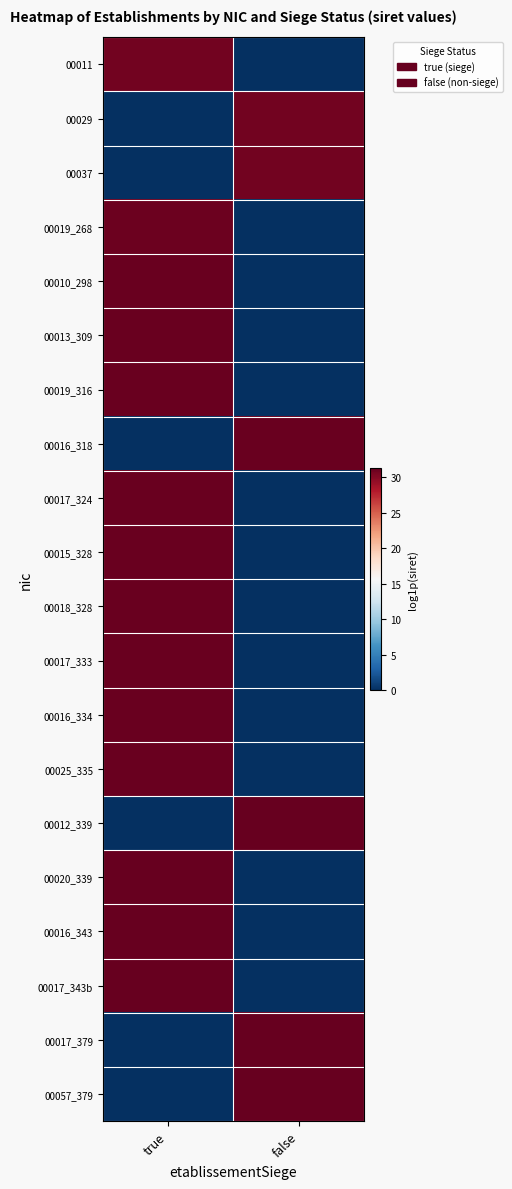

Reading left to right, transcribe all the data shown in this chart.

00011: true=30.7	false=0.0
00029: true=0.0	false=30.7
00037: true=0.0	false=30.7
00019_268: true=30.9	false=0.0
00010_298: true=31.0	false=0.0
00013_309: true=31.1	false=0.0
00019_316: true=31.1	false=0.0
00016_318: true=0.0	false=31.1
00017_324: true=31.1	false=0.0
00015_328: true=31.1	false=0.0
00018_328: true=31.1	false=0.0
00017_333: true=31.1	false=0.0
00016_334: true=31.1	false=0.0
00025_335: true=31.1	false=0.0
00012_339: true=0.0	false=31.2
00020_339: true=31.2	false=0.0
00016_343: true=31.2	false=0.0
00017_343b: true=31.2	false=0.0
00017_379: true=0.0	false=31.3
00057_379: true=0.0	false=31.3